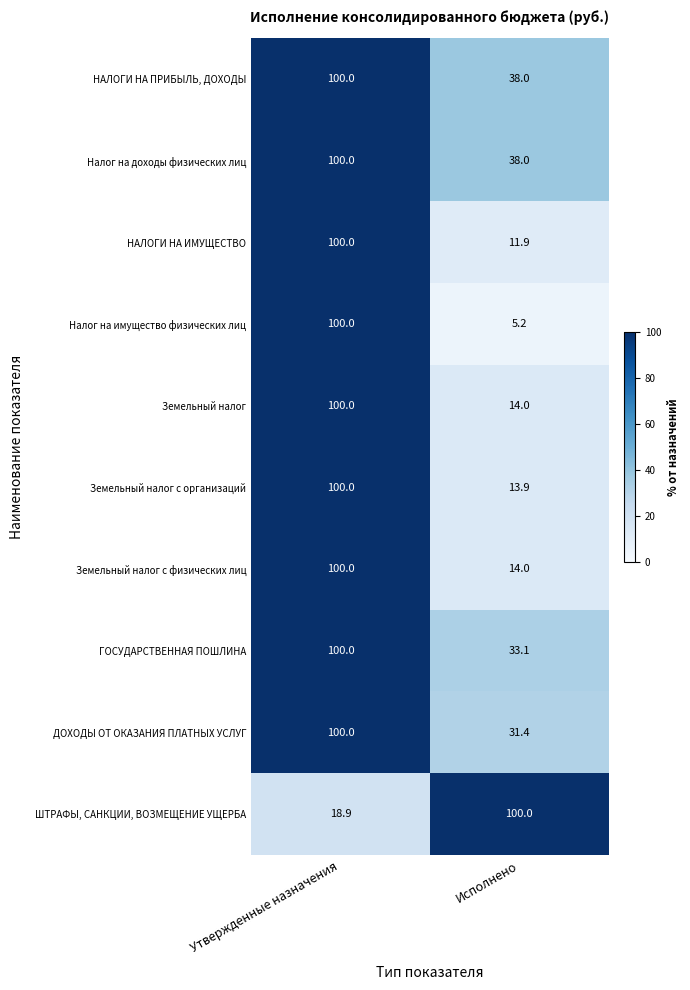

Is it true that Земельный налог с физических лиц equals 6.6 at Исполнено?

False